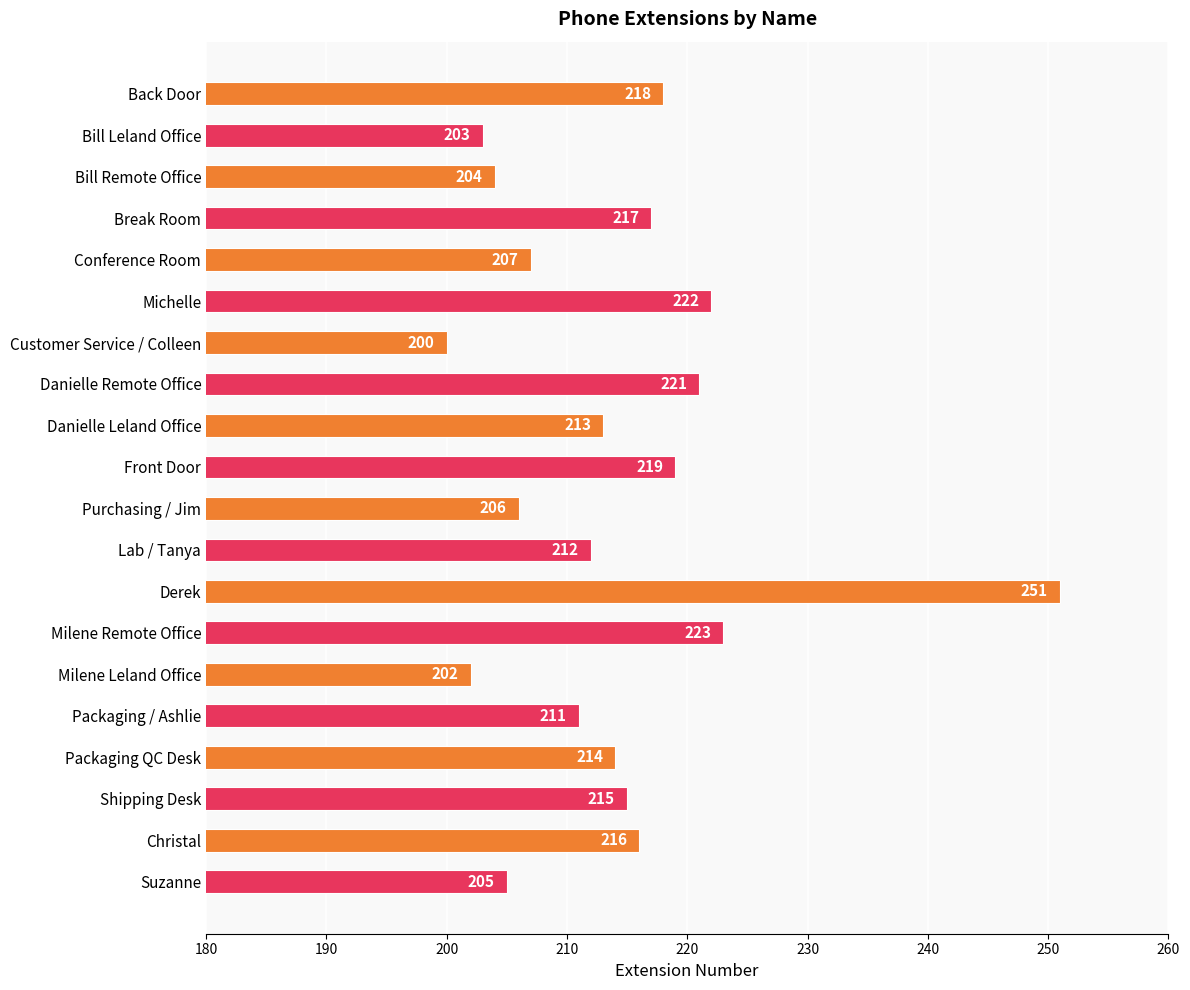

Rank the categories by value from highest to lowest.

Derek, Milene Remote Office, Michelle, Danielle Remote Office, Front Door, Back Door, Break Room, Christal, Shipping Desk, Packaging QC Desk, Danielle Leland Office, Lab / Tanya, Packaging / Ashlie, Conference Room, Purchasing / Jim, Suzanne, Bill Remote Office, Bill Leland Office, Milene Leland Office, Customer Service / Colleen